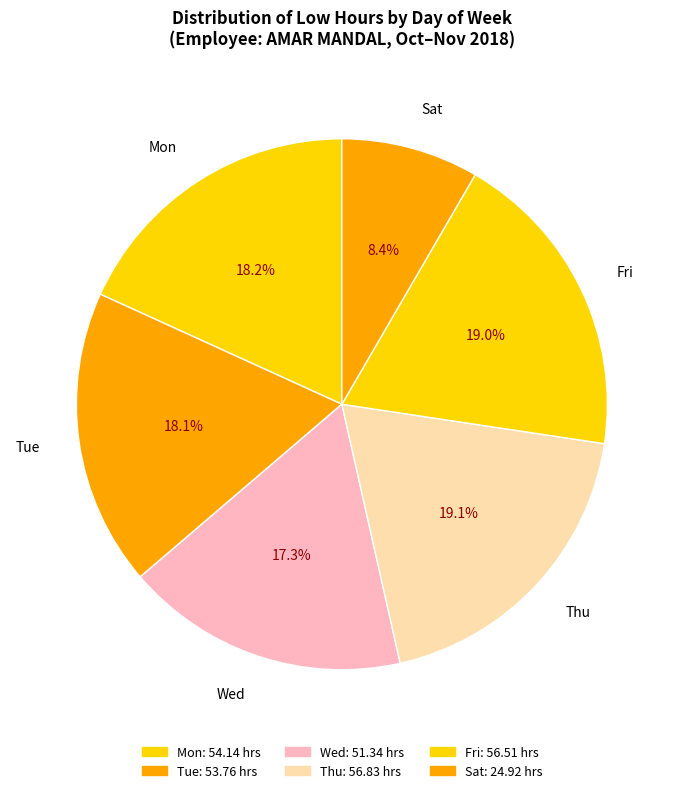

Does Mon represent more than half of the total?

No